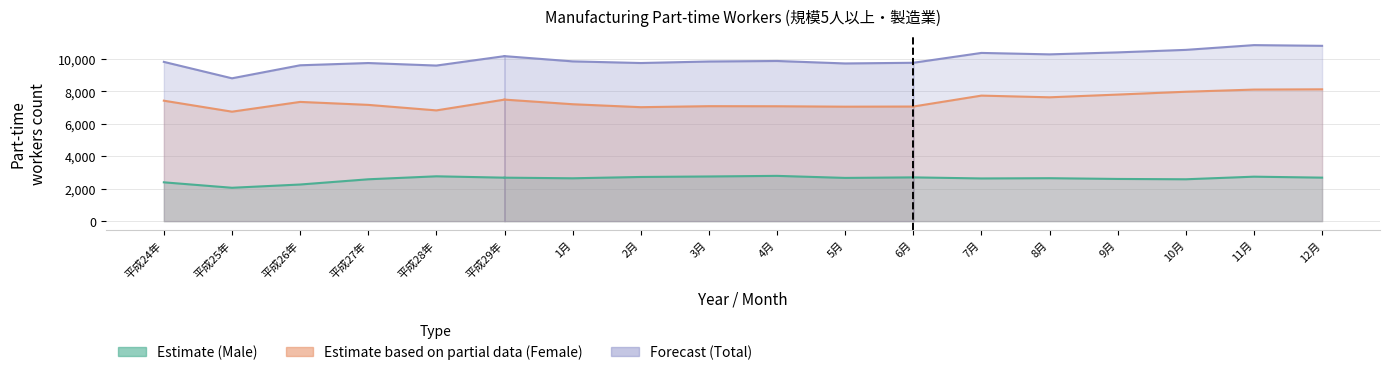

The value of Total Part-time Workers at 12月 is 10809. True or false?

True